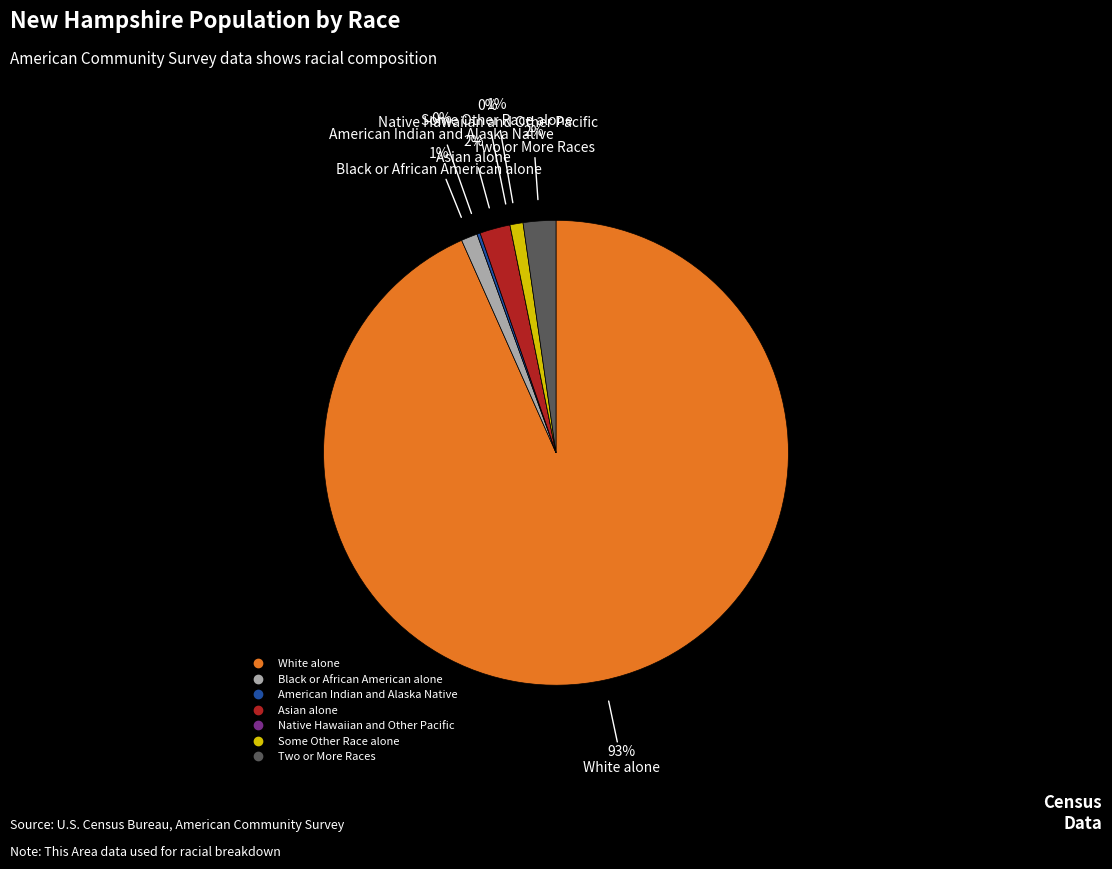

Which has a higher value, American Indian and Alaska Native or White alone?

White alone